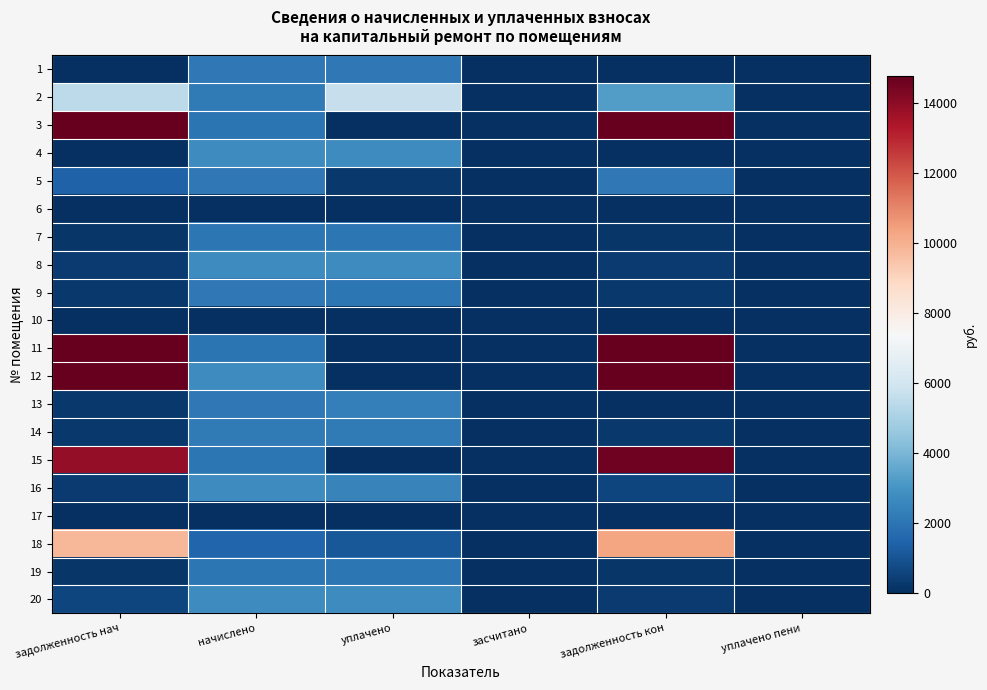

What is the total value across all series at задолженность нач?

96859.8